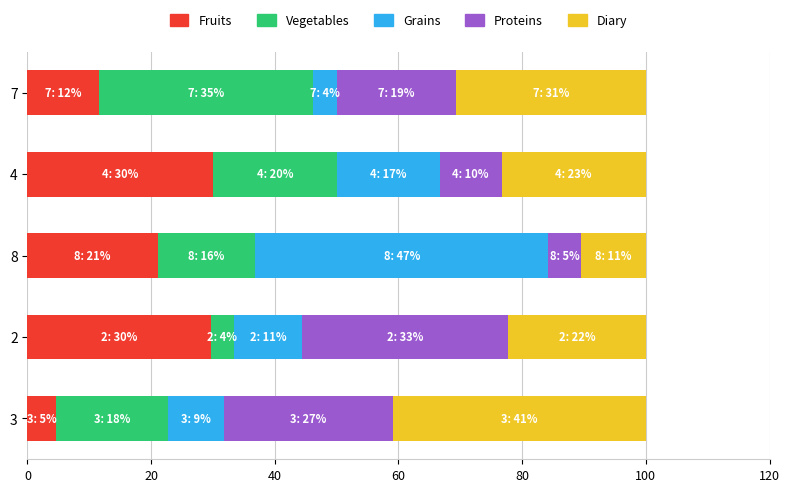

At which label does Fruits reach its minimum?

3